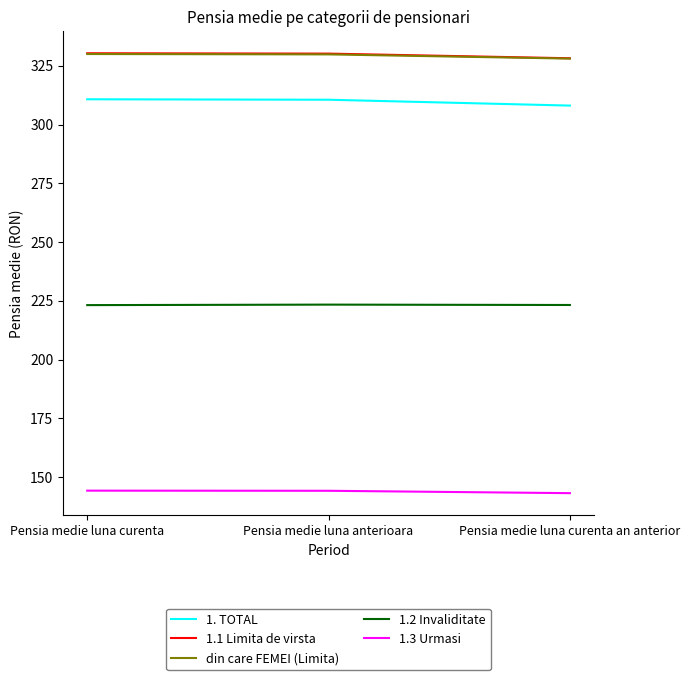

What is the difference between the highest and lowest values at Pensia medie luna curenta an anterior?

185.0